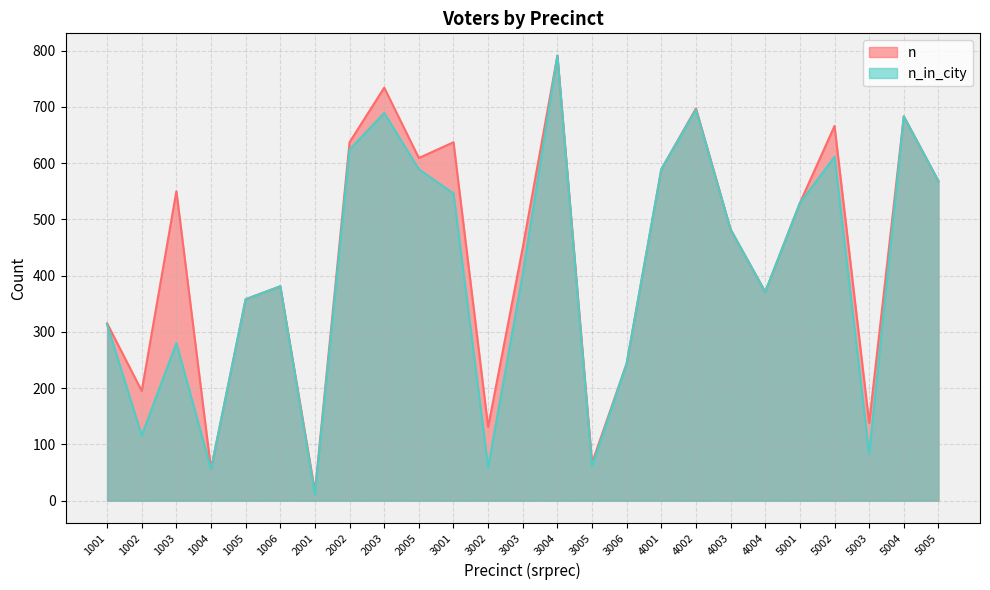

True or false: n has more than 1 interior local peaks.

True